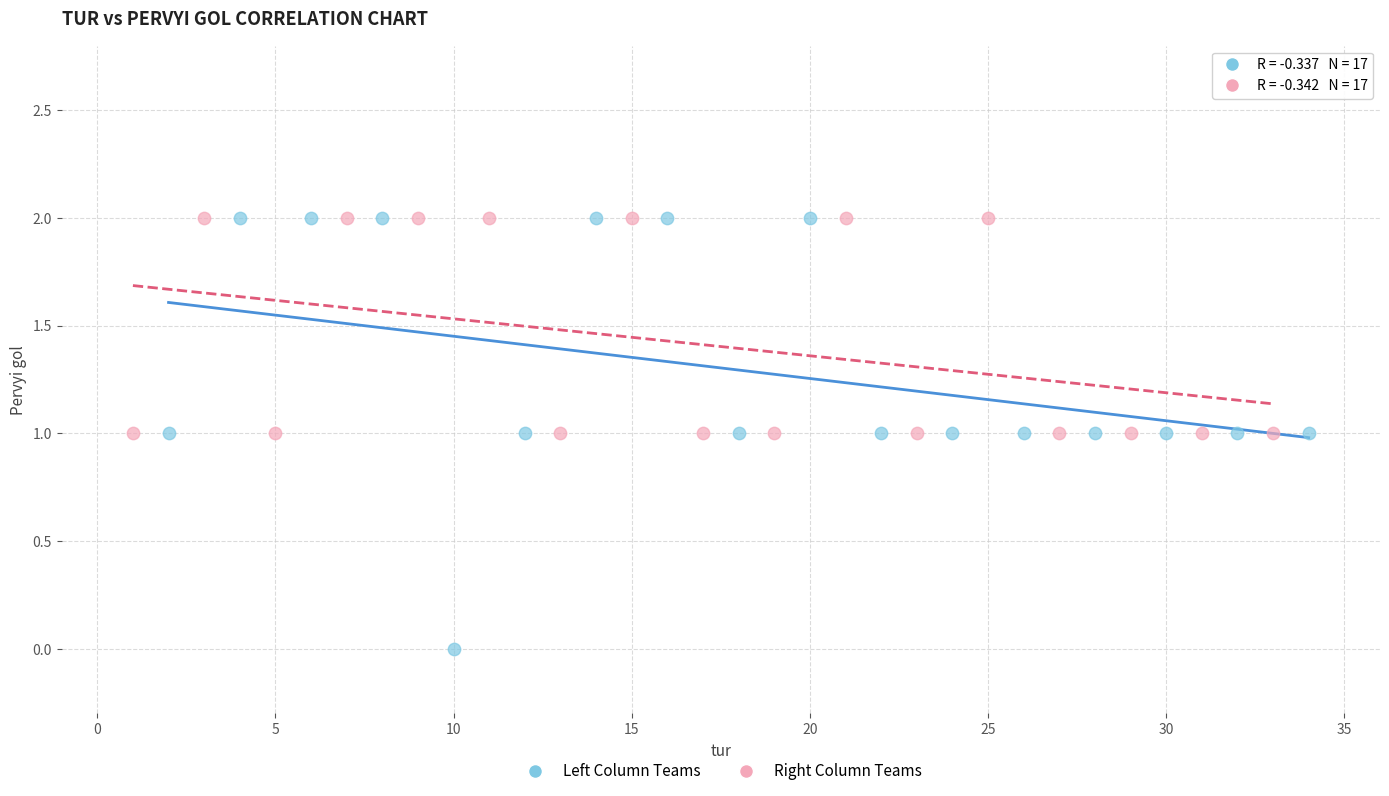

Which series has the widest spread of Y values?

Left Column Teams